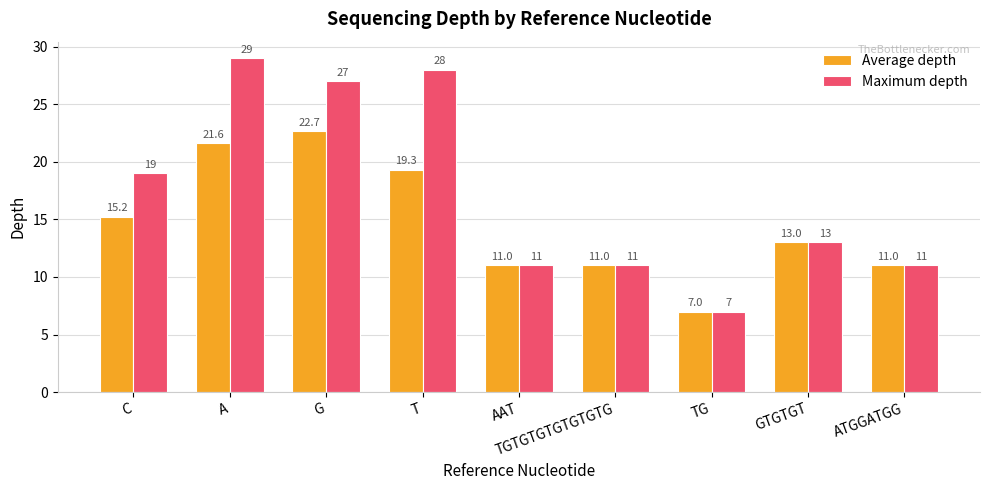

At how many categories does at least one series exceed 22?

3